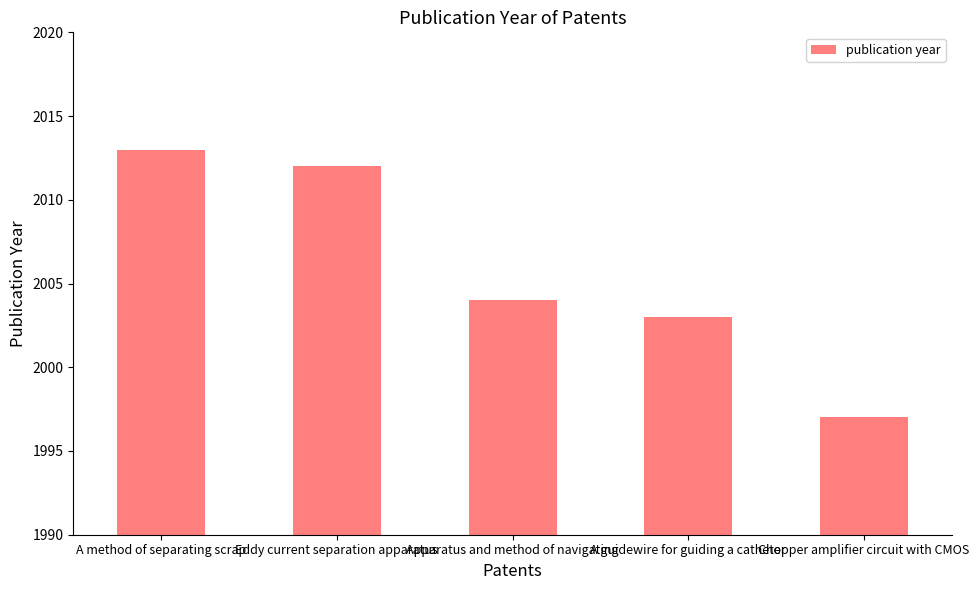

How many series are shown in this chart?

1